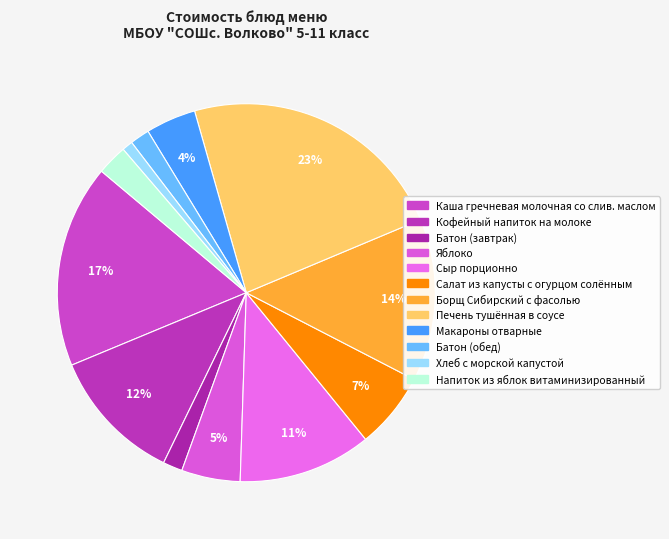

What is the smallest slice in the pie chart?

Хлеб с морской капустой